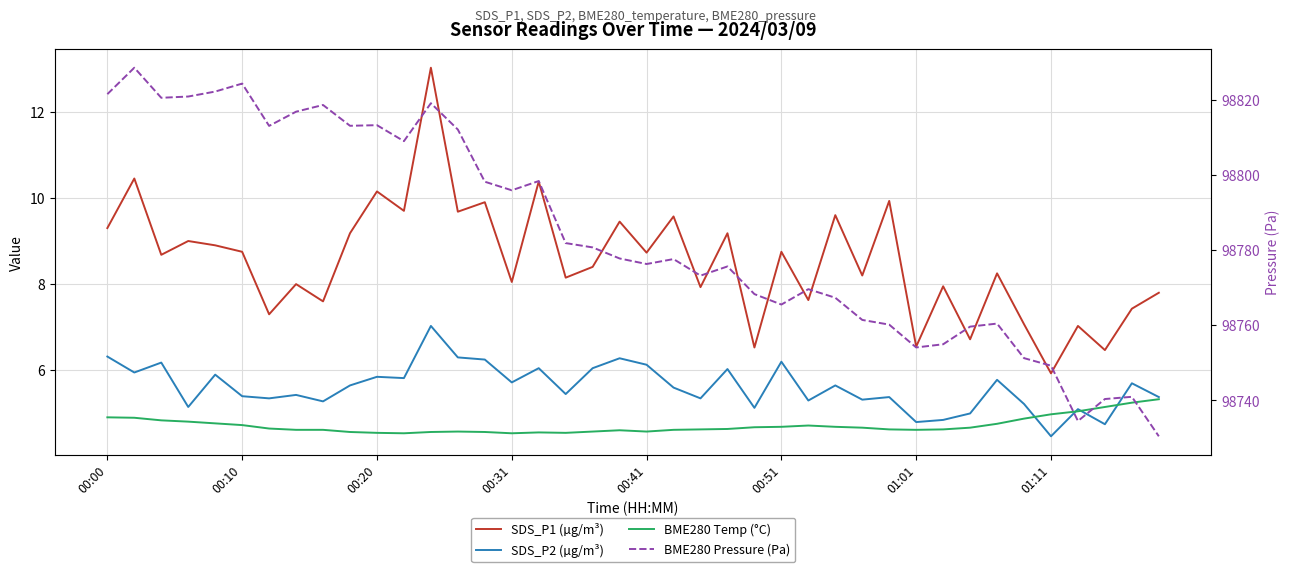

True or false: BME280 Pressure (Pa) and SDS_P1 (µg/m³) intersect in this chart.

False